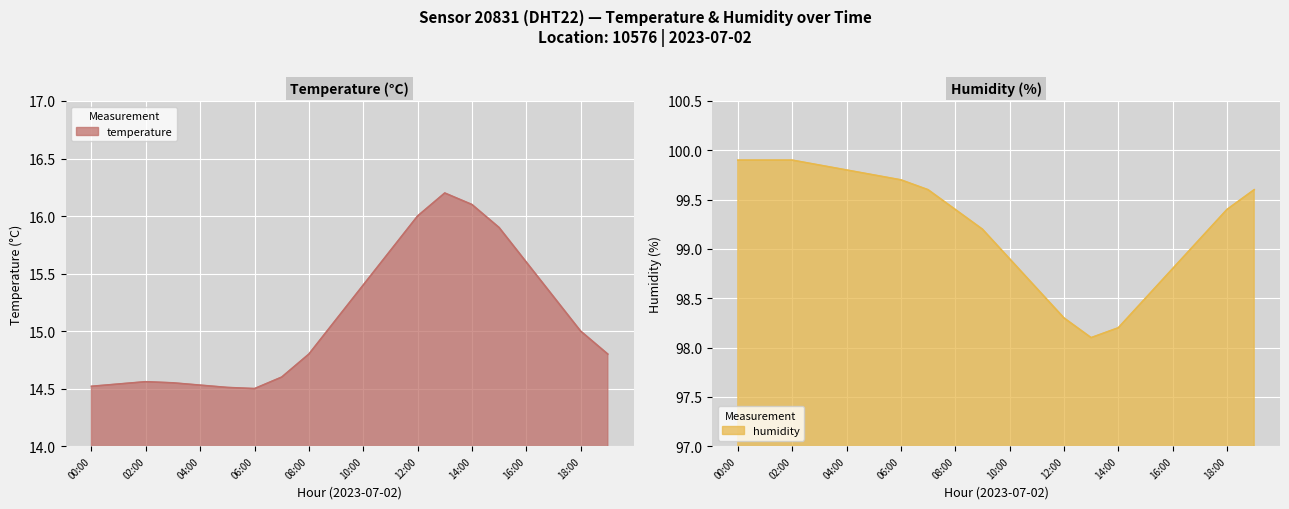

What are all the series names shown in the legend?

temperature, humidity